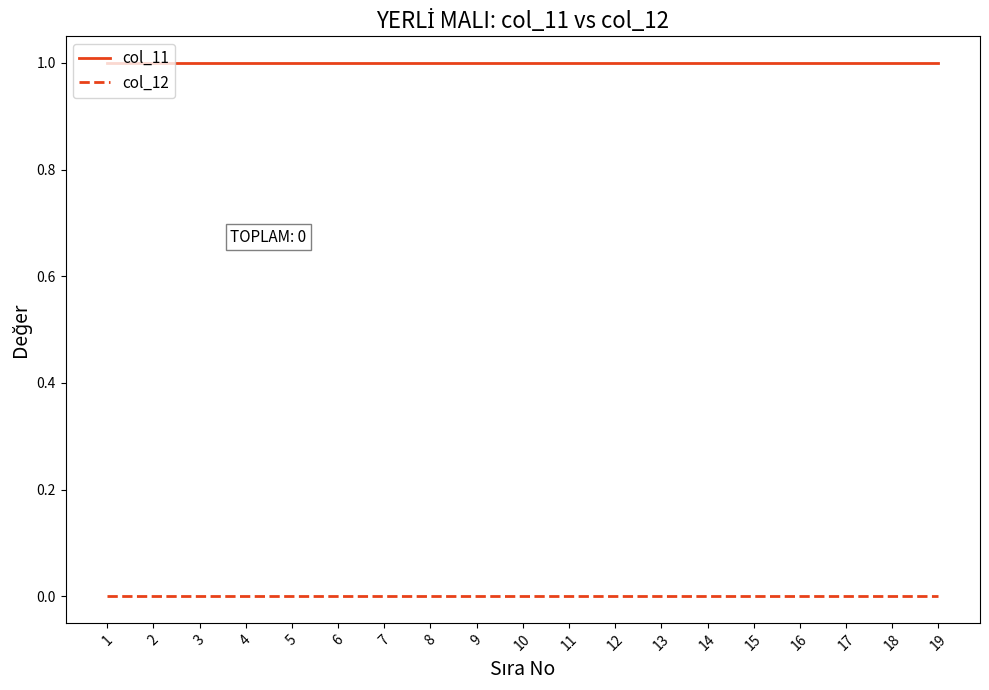

At 11, list the series in order from smallest to largest.

col_12, col_11